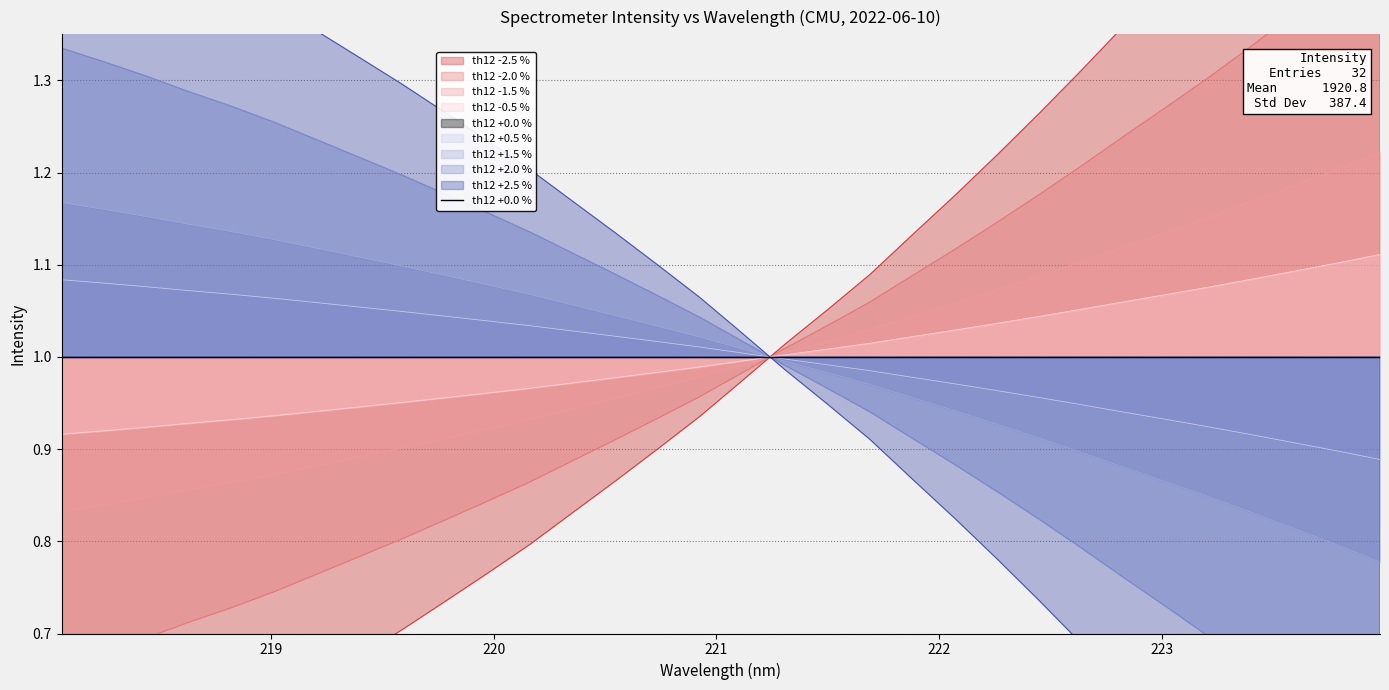

Is it true that the value at 222.263 is 1.7?

False